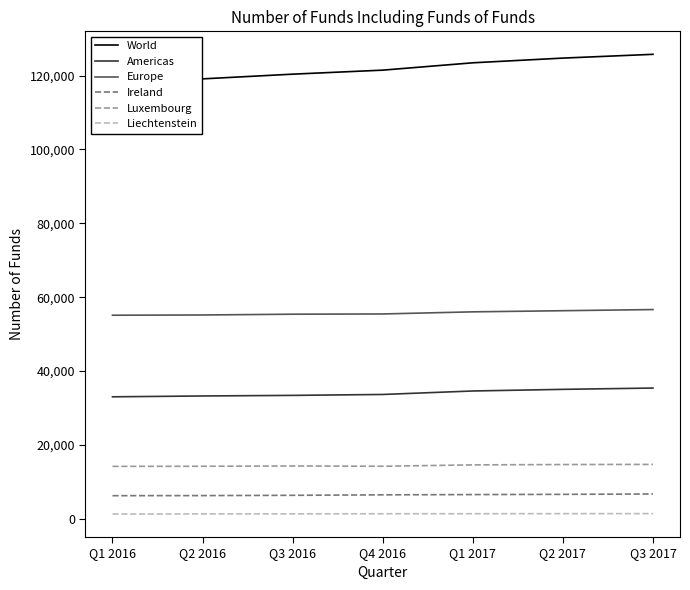

True or false: Liechtenstein has more than 2 interior local peaks.

False